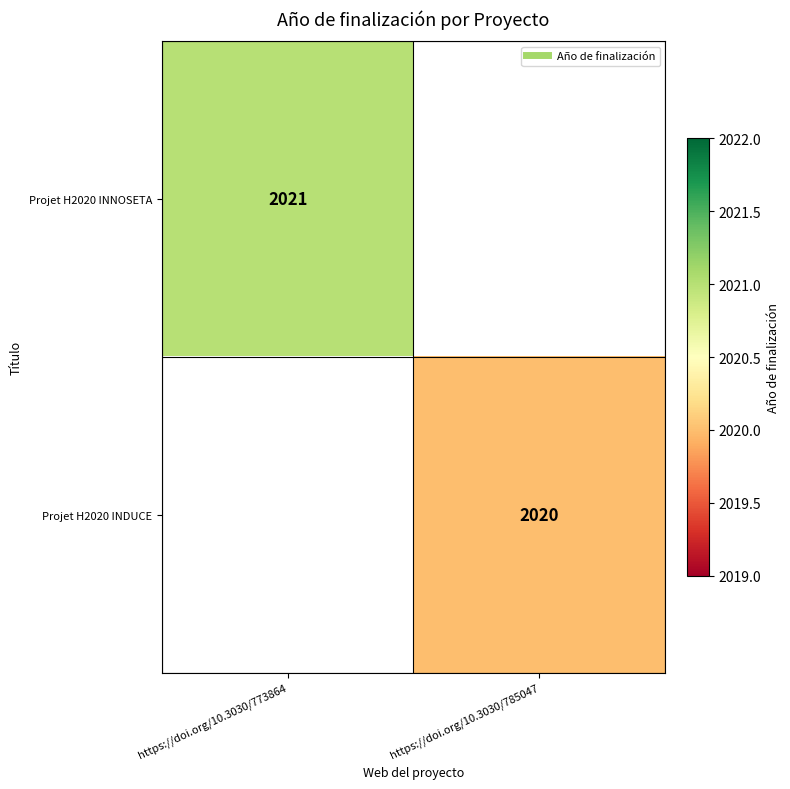

The Projet H2020 INDUCE series shows 1385.8 at https://doi.org/10.3030/785047. True or false?

False